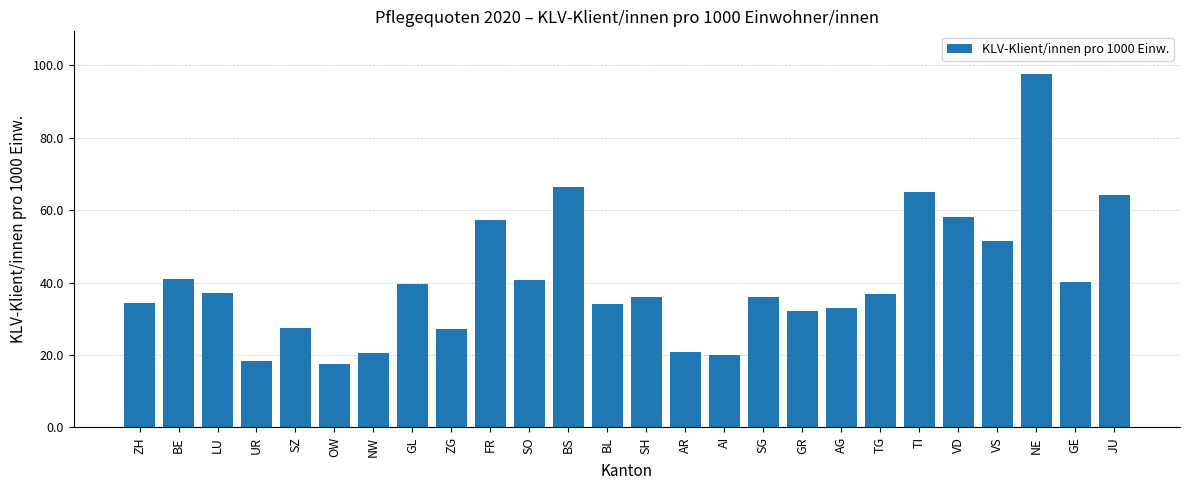

What is the smallest value displayed?

17.4